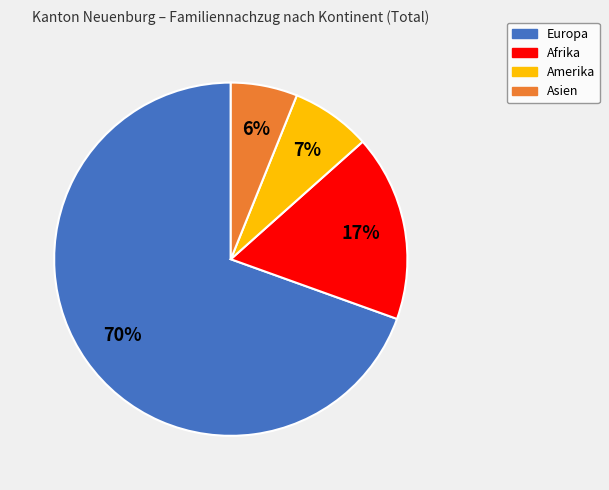

To the nearest percent, what is the difference between the Asien and Afrika slice percentages?

11%